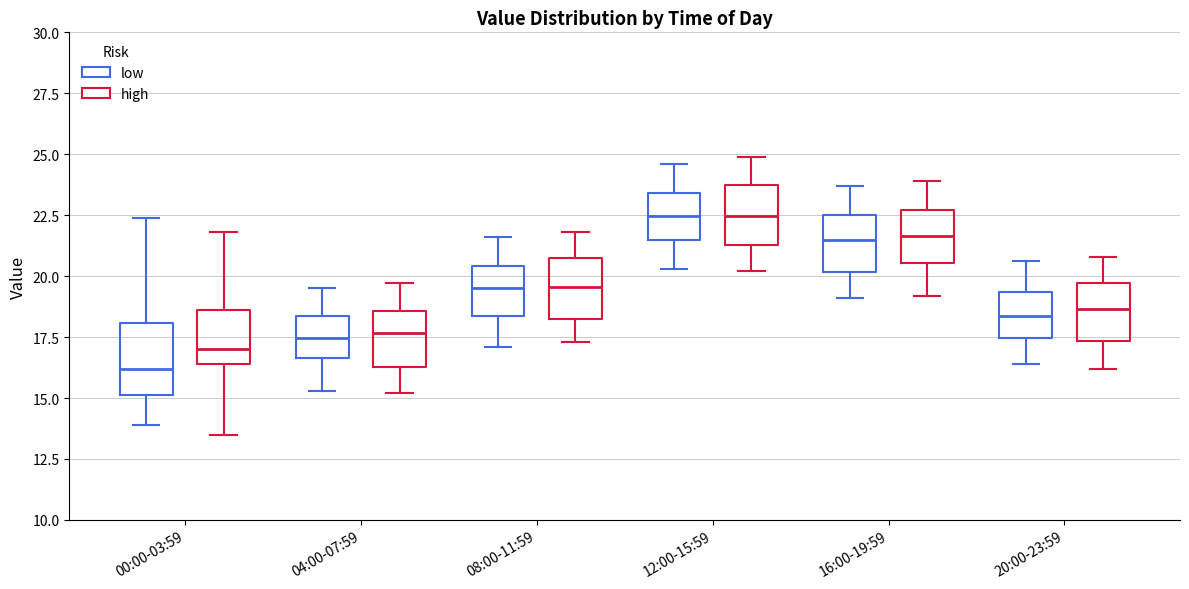

Reading left to right, read every box against the y-axis: the position of its median line, the range the box covers, and the ends of its whiskers. The values are not printed on the chart, so give them approximately, as read against the axis.

00:00-03:59 (low): median 16.0, box 15.0 to 18.0, whiskers 14.0 to 22.5
00:00-03:59 (high): median 17.0, box 16.5 to 18.5, whiskers 13.5 to 22.0
04:00-07:59 (low): median 17.5, box 16.5 to 18.5, whiskers 15.5 to 19.5
04:00-07:59 (high): median 17.5, box 16.5 to 18.5, whiskers 15.0 to 19.5
08:00-11:59 (low): median 19.5, box 18.5 to 20.5, whiskers 17.0 to 21.5
08:00-11:59 (high): median 19.5, box 18.5 to 20.5, whiskers 17.5 to 22.0
12:00-15:59 (low): median 22.5, box 21.5 to 23.5, whiskers 20.5 to 24.5
12:00-15:59 (high): median 22.5, box 21.5 to 23.5, whiskers 20.0 to 25.0
16:00-19:59 (low): median 21.5, box 20.0 to 22.5, whiskers 19.0 to 23.5
16:00-19:59 (high): median 21.5, box 20.5 to 22.5, whiskers 19.0 to 24.0
20:00-23:59 (low): median 18.5, box 17.5 to 19.5, whiskers 16.5 to 20.5
20:00-23:59 (high): median 18.5, box 17.5 to 19.5, whiskers 16.0 to 21.0